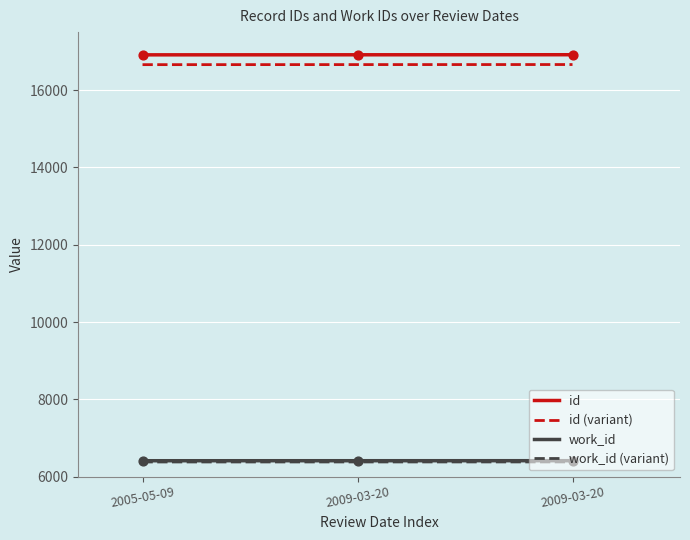

At how many categories does at least one series exceed 8155?

3